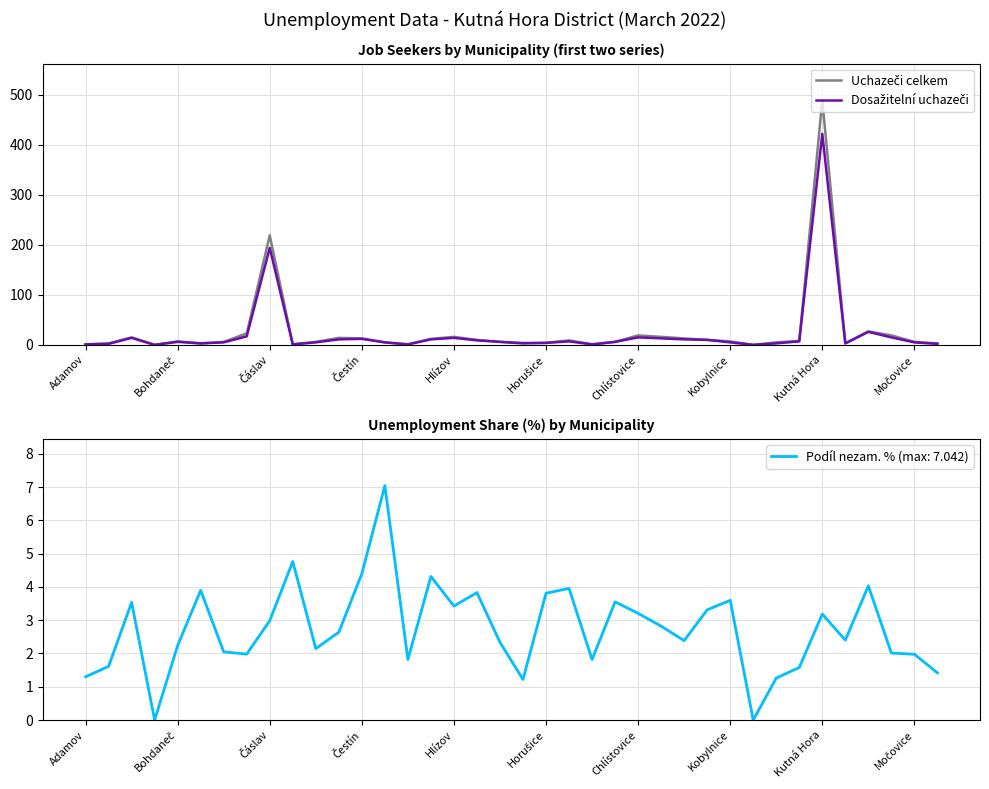

True or false: Dosažitelní uchazeči and Uchazeči celkem cross at least once.

False